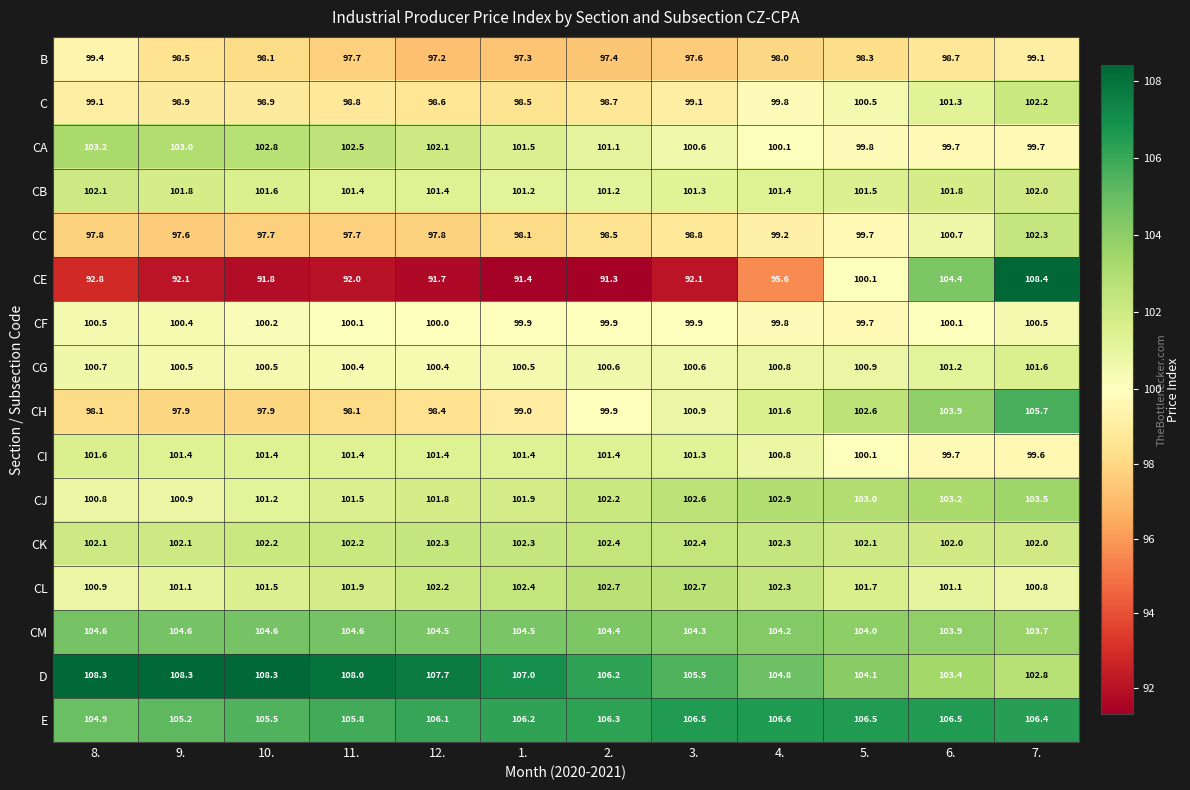

What is the difference between the second highest and minimum values in the CA series?

3.3